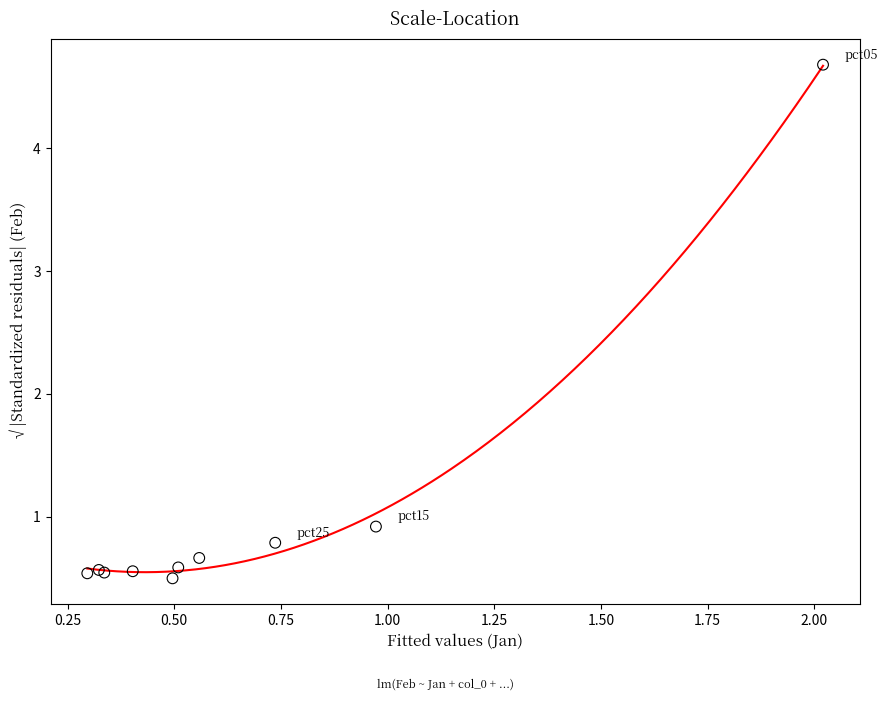

What Y value in the scatter plot is closest to 2?

0.9